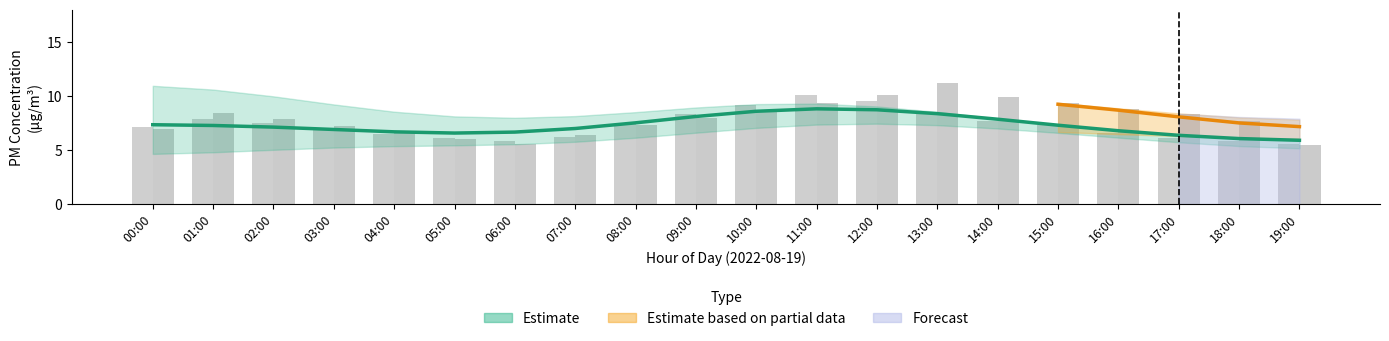

What is the difference between the maximum and second lowest values in the P1 (PM10) series?

4.3